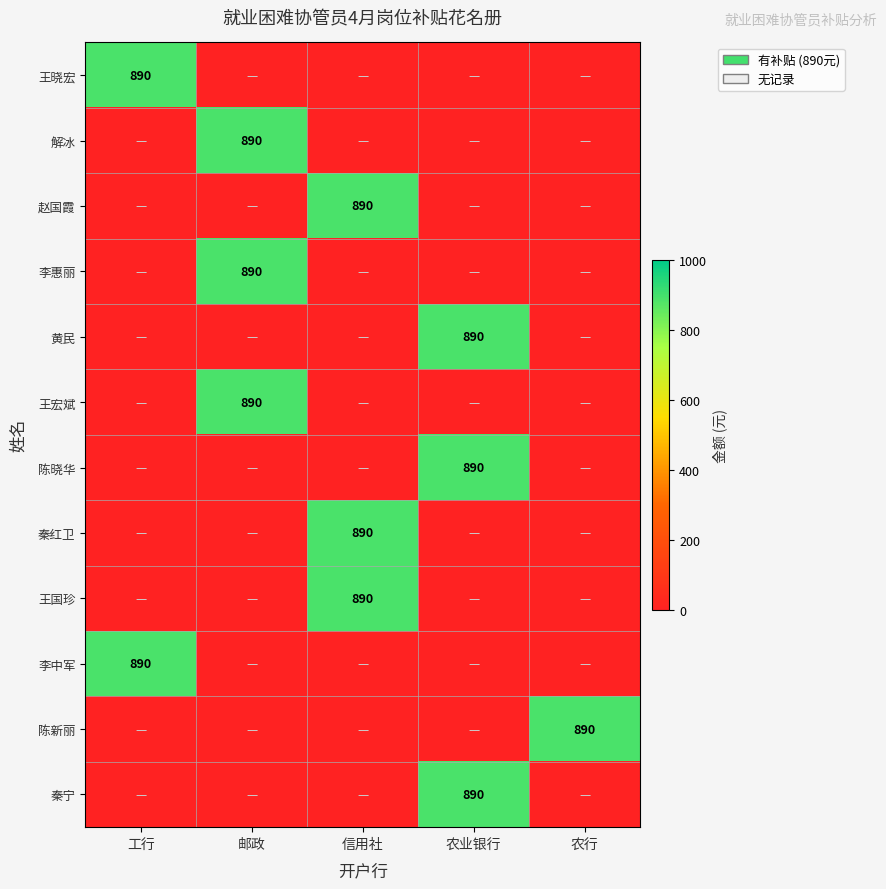

The 陈新丽 series shows 890 at 农行. True or false?

True